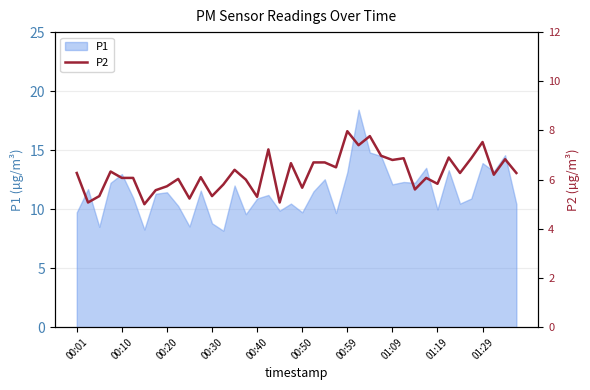

What is the lowest value of the P1 series?

8.2